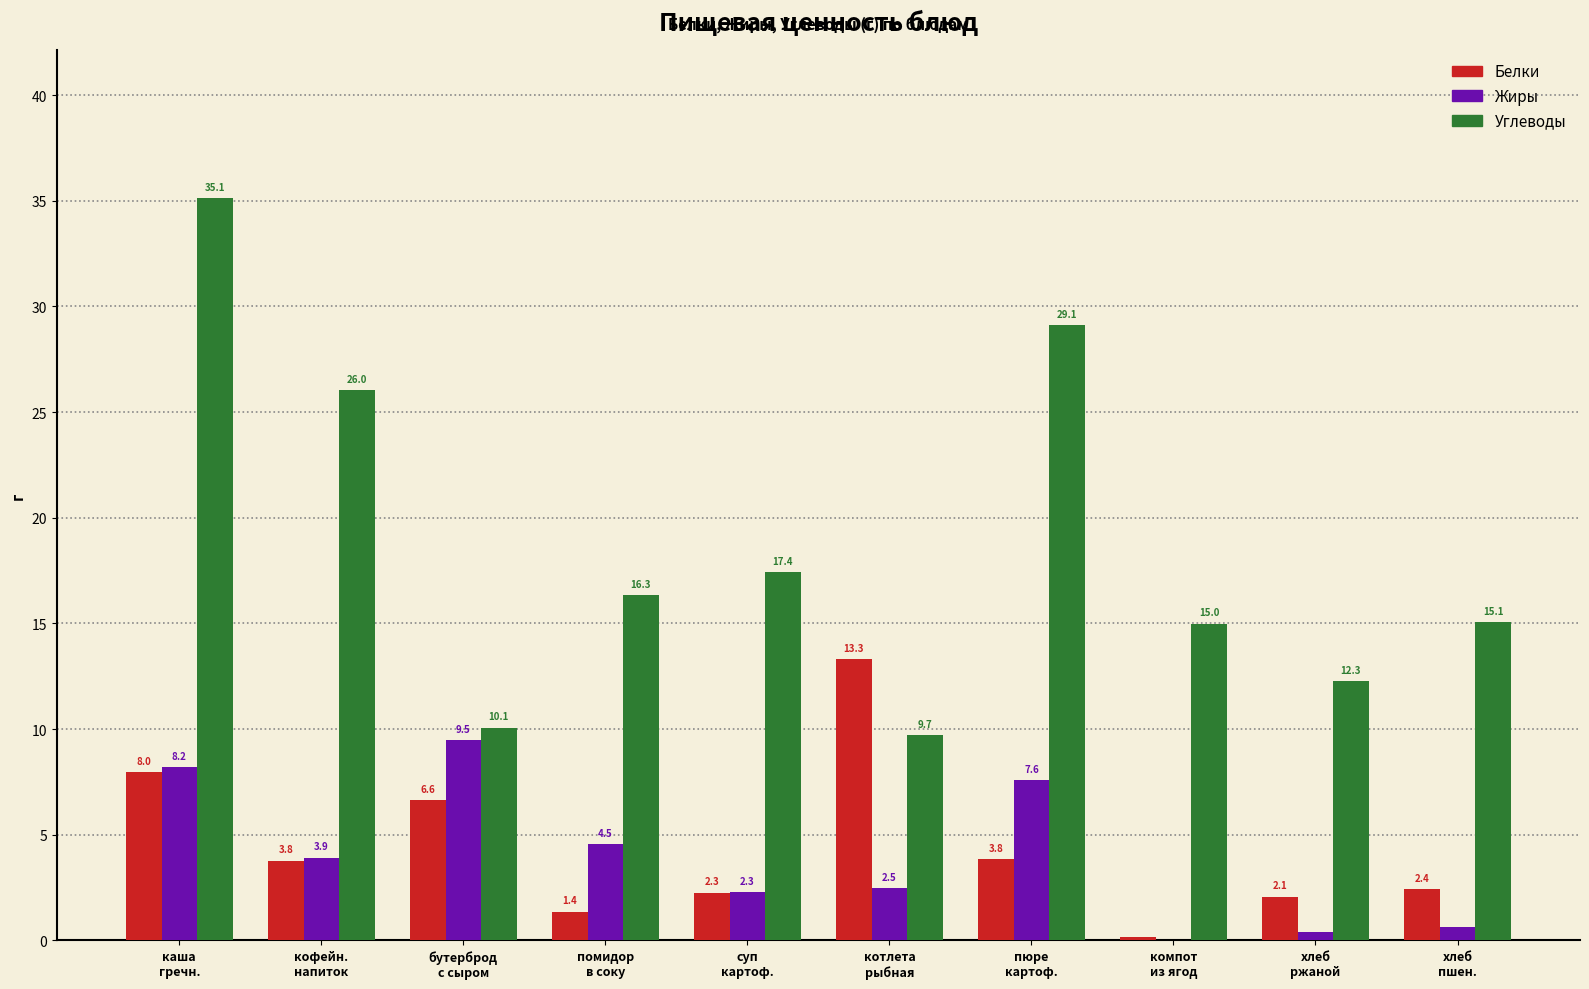

Which series has the largest total across all categories?

Углеводы